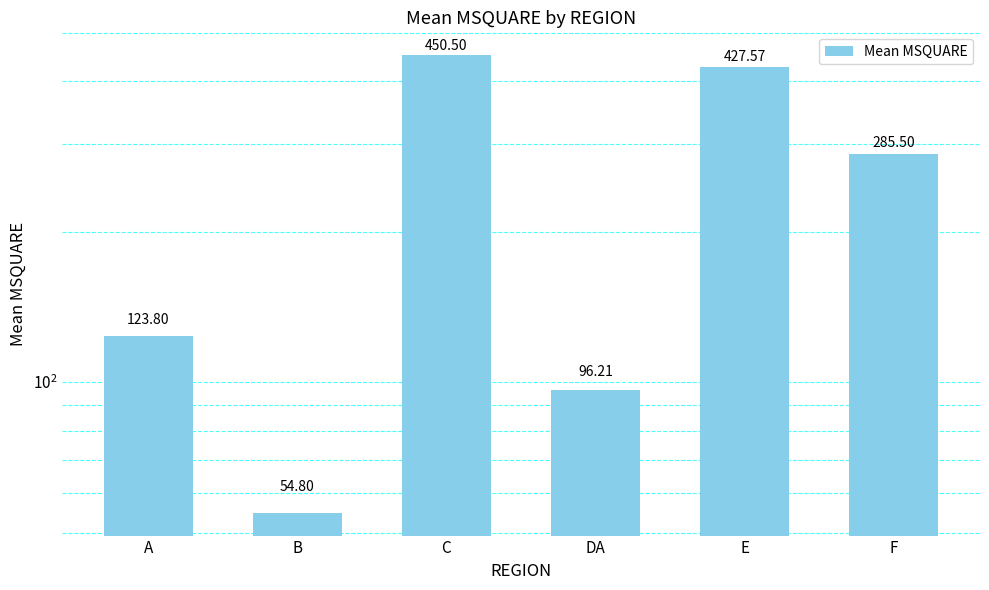

Does the chart contain any negative values?

No